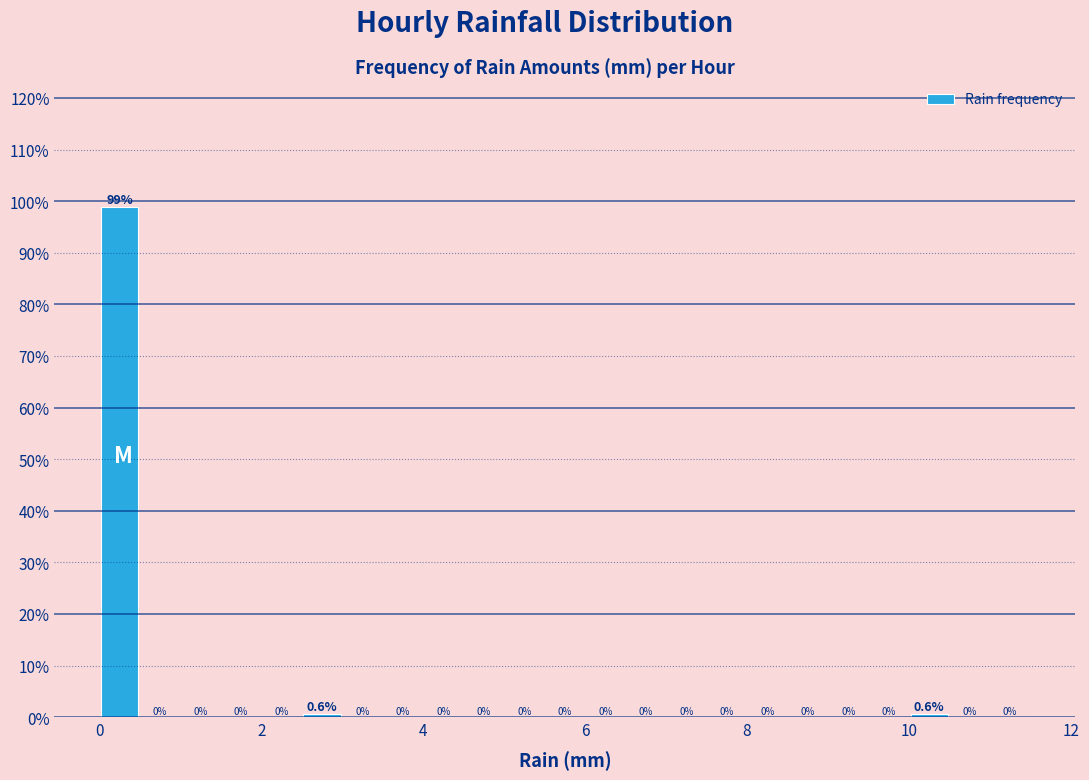

Around what value on the x-axis is the tallest bar? Give the approximate position of its centre, as read against the axis.

0.2